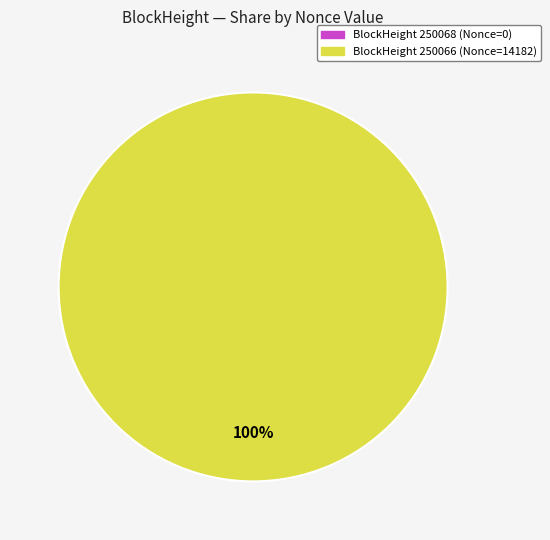

Count the number of slices in the pie.

2